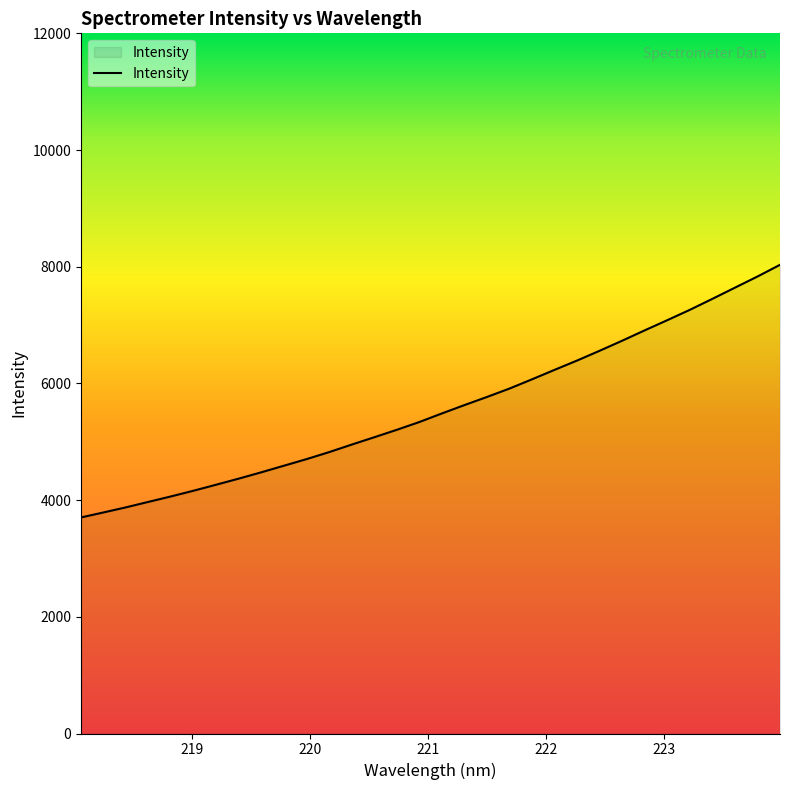

What is the difference between the maximum and minimum values?

4329.6